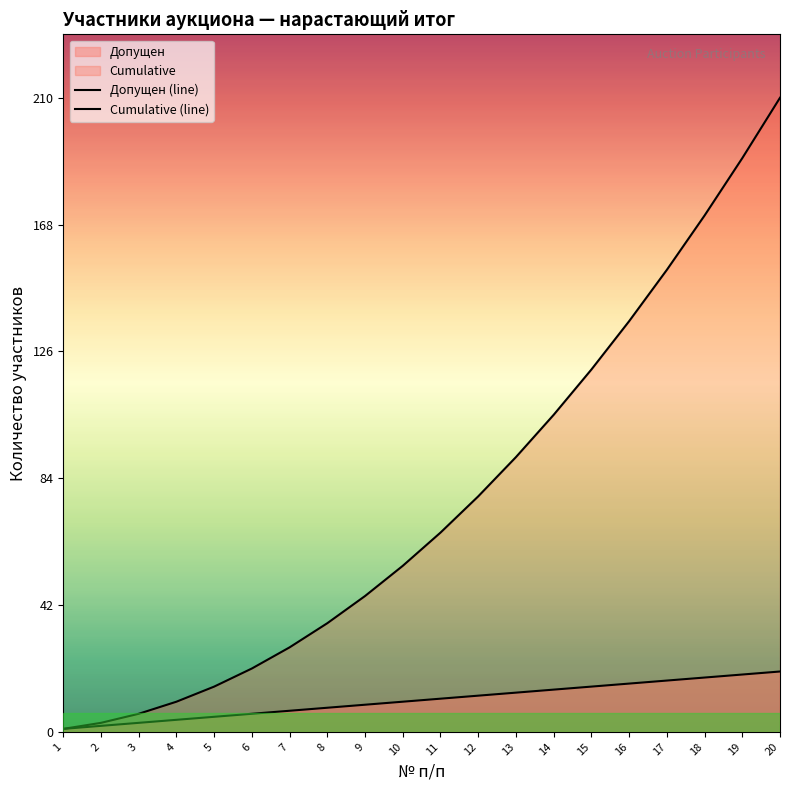

What value does the Cumulative (line) series have at 8, to the nearest 50?

50